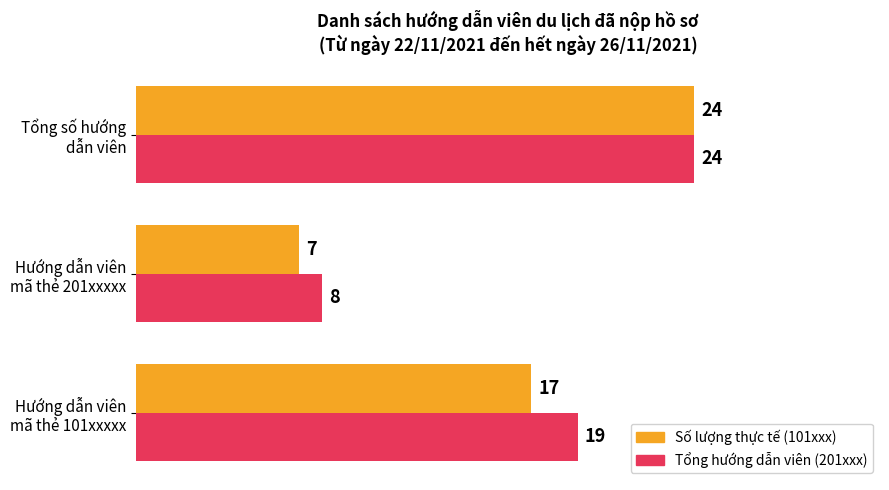

What is the minimum value shown in the chart?

7